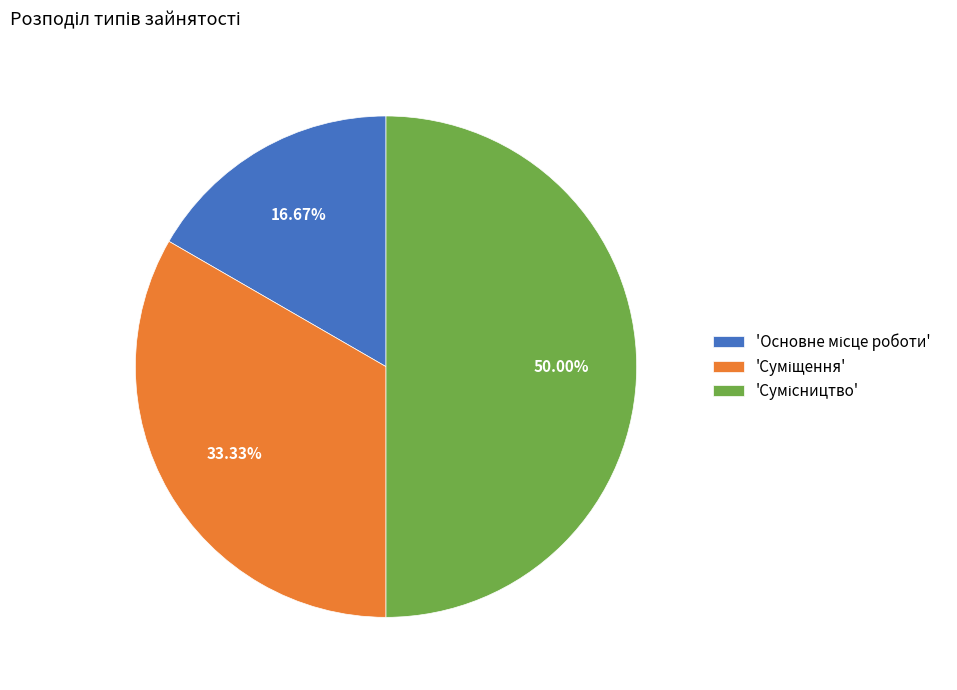

Which slice is the largest?

Сумісництво